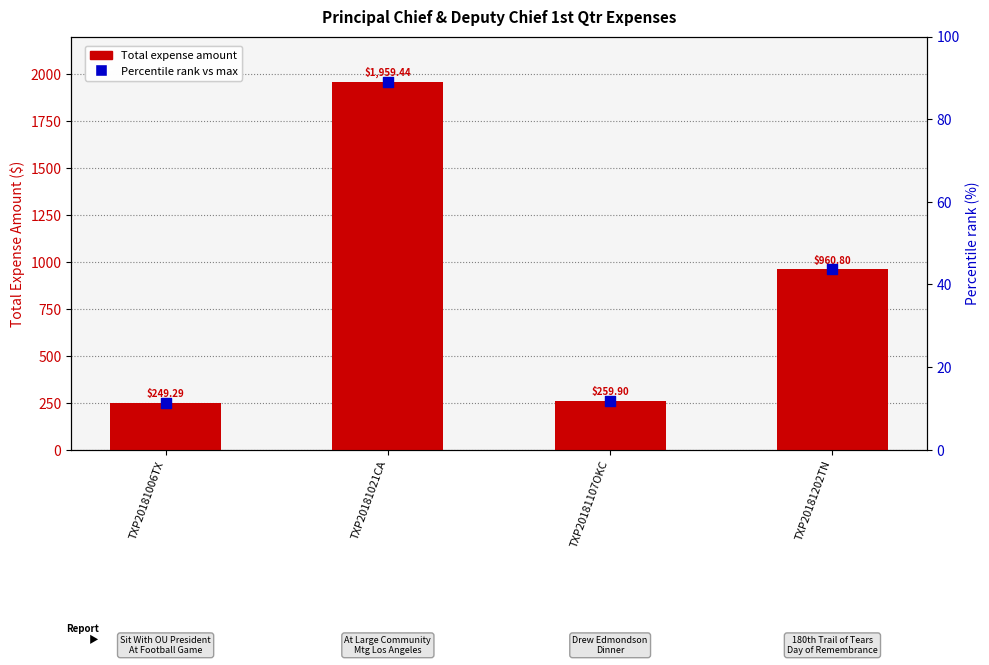

What is the total value across all series at TXP20181202TN?

1004.5